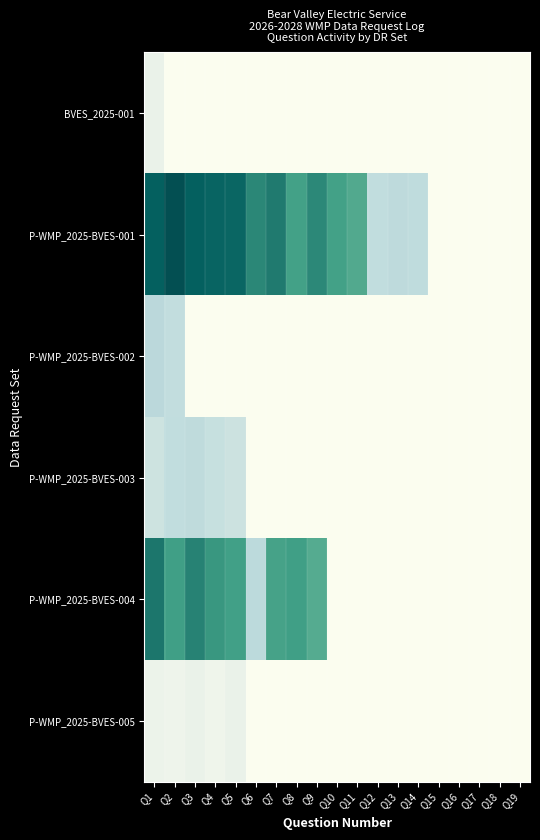

At which category is the sum across all series the highest?

Q1